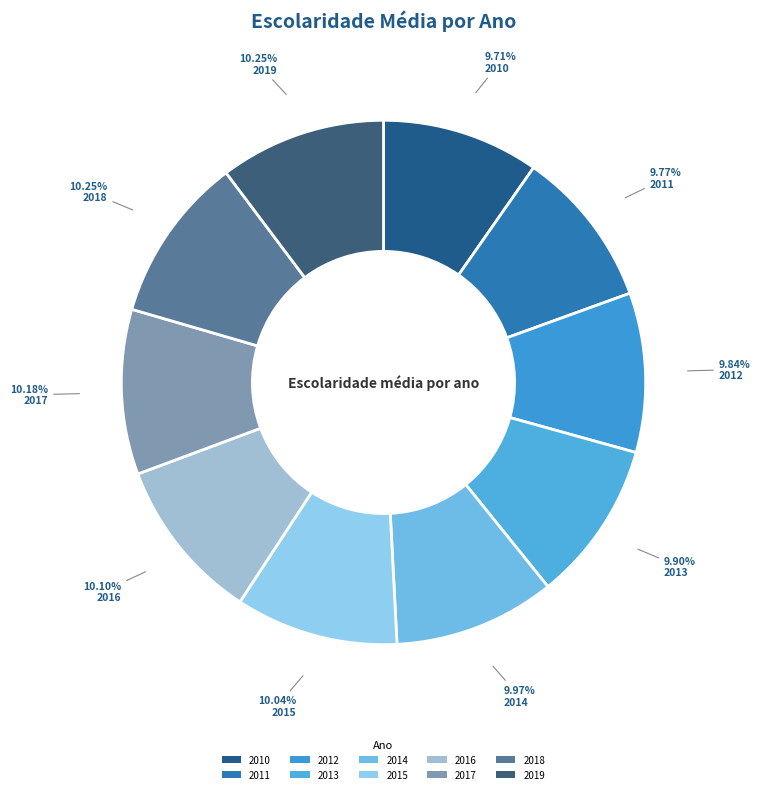

Is 2014 the majority of the pie?

No